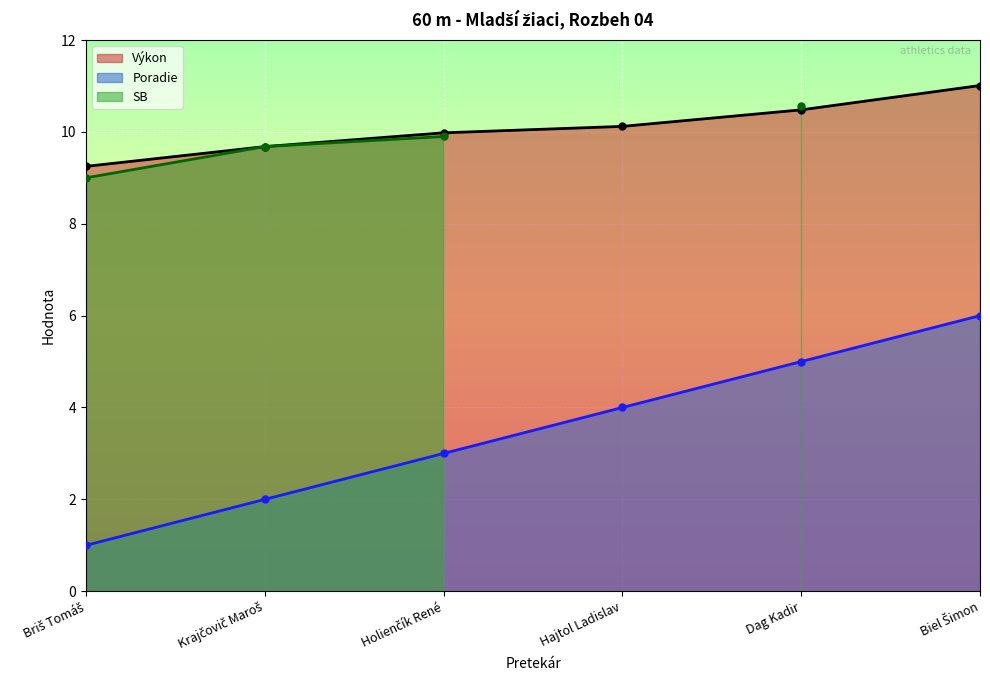

Which label corresponds to the largest value in the chart?

Biel Šimon